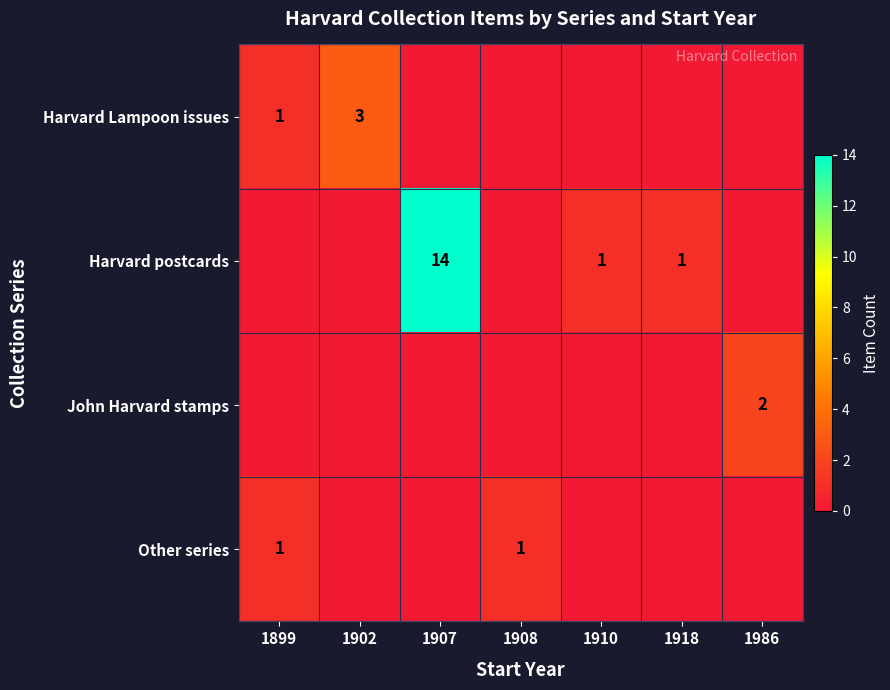

What is the difference between the highest and lowest values at 1902?

3